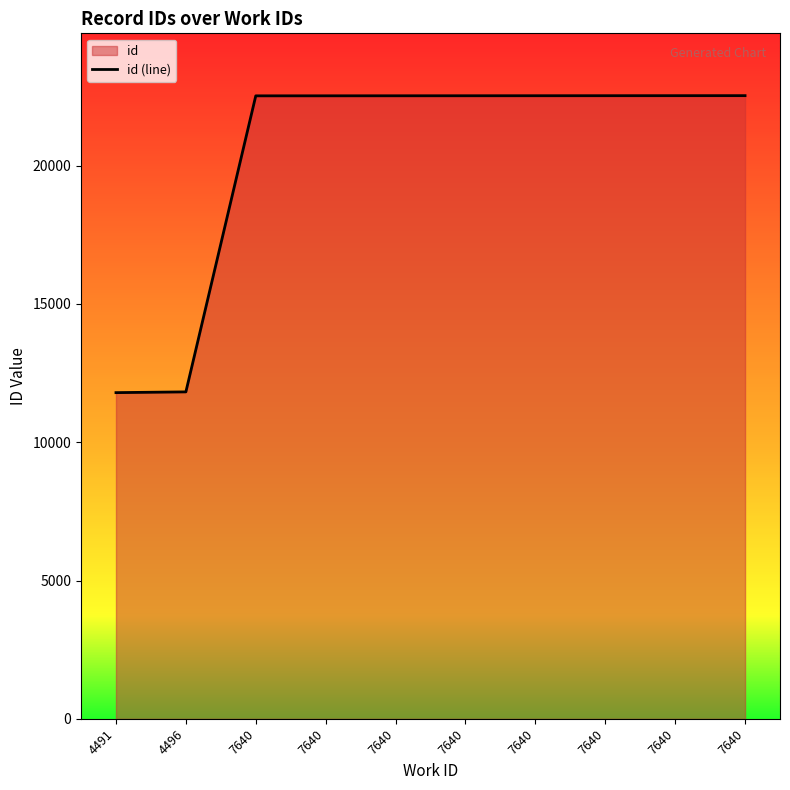

Reading right to left, extract all data points from this chart.

7640=22532	7640=22531	7640=22530	7640=22529	7640=22528	7640=22527	7640=22526	7640=22525	4496=11821	4491=11794